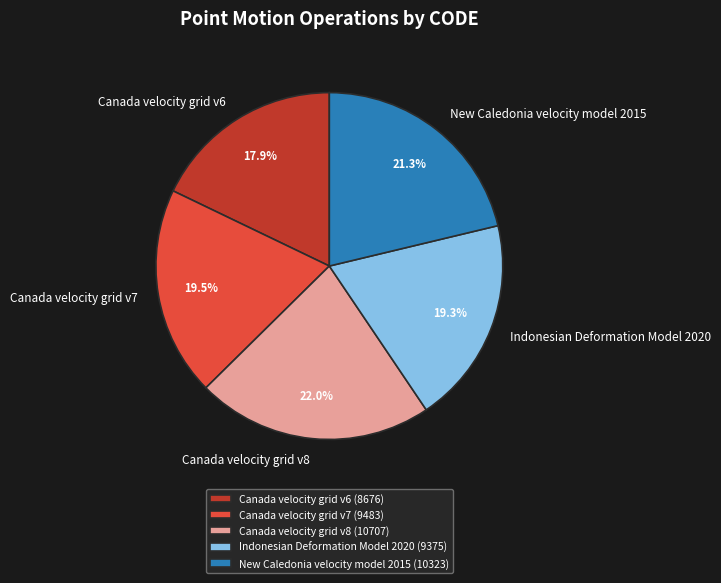

How much of the chart is everything except Canada velocity grid v8?

78.0%